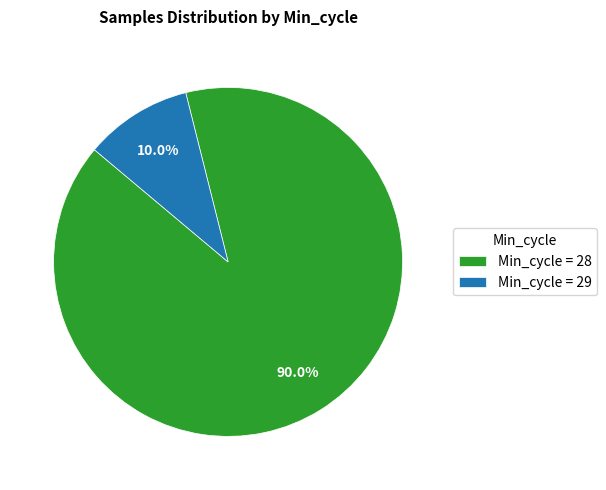

Is the sum of Min_cycle = 29 and Min_cycle = 28 greater than half?

Yes